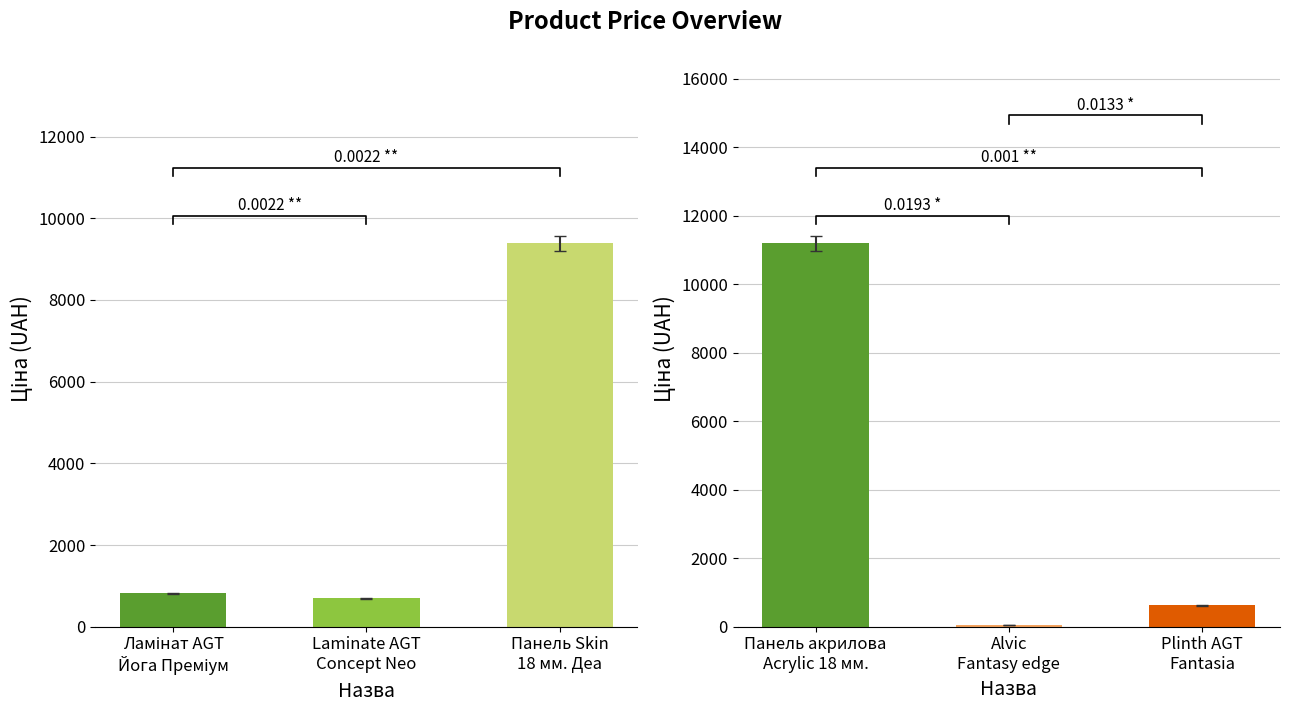

What is the label of the 1st bar from the right?

Plinth AGT Fantasia